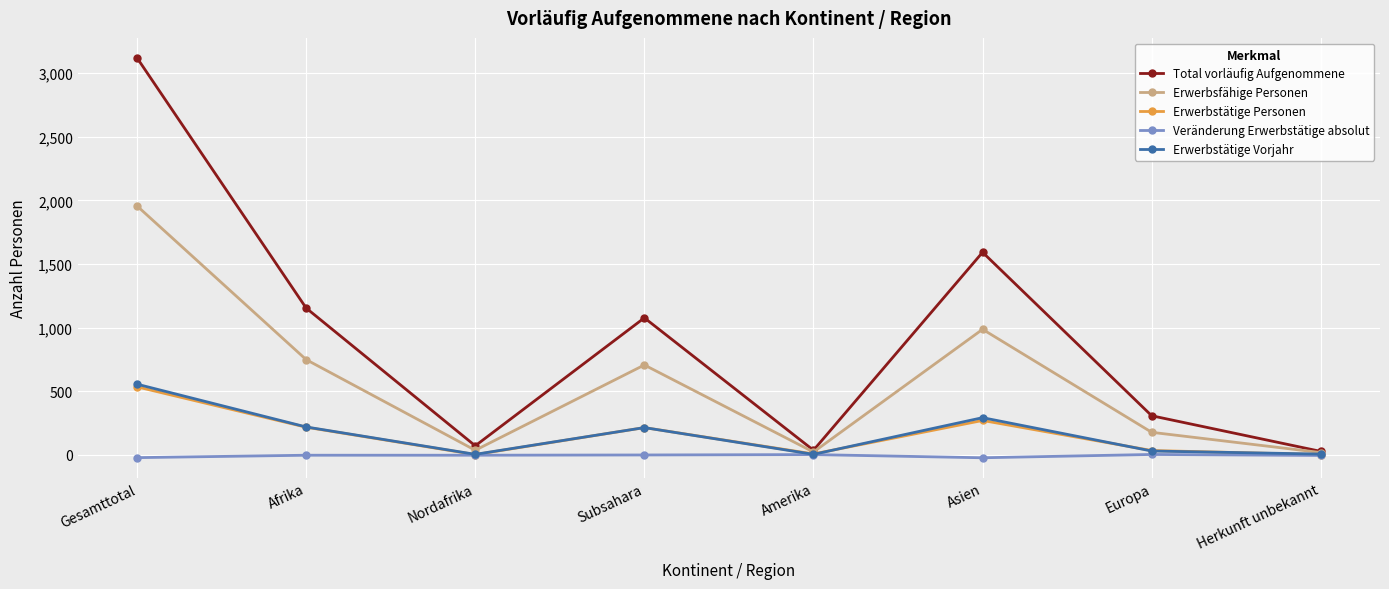

What is the sum of the Erwerbsfähige Personen values at Gesamttotal and Herkunft unbekannt?

1975